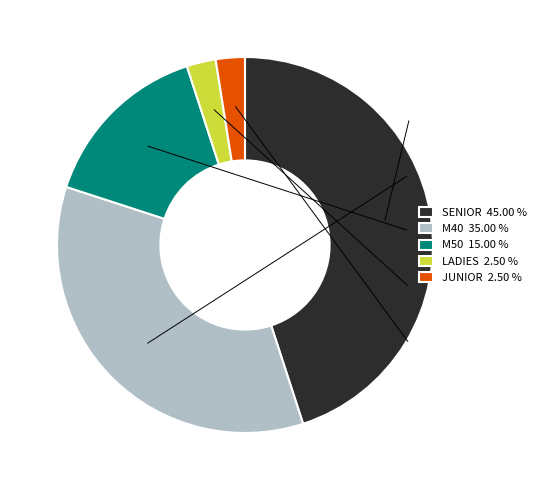

Is it true that M50 is 9% of the pie?

False